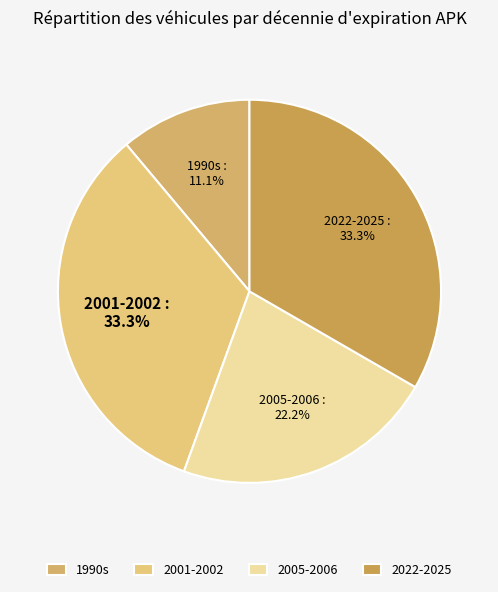

To the nearest percent, what is the average slice percentage?

25%